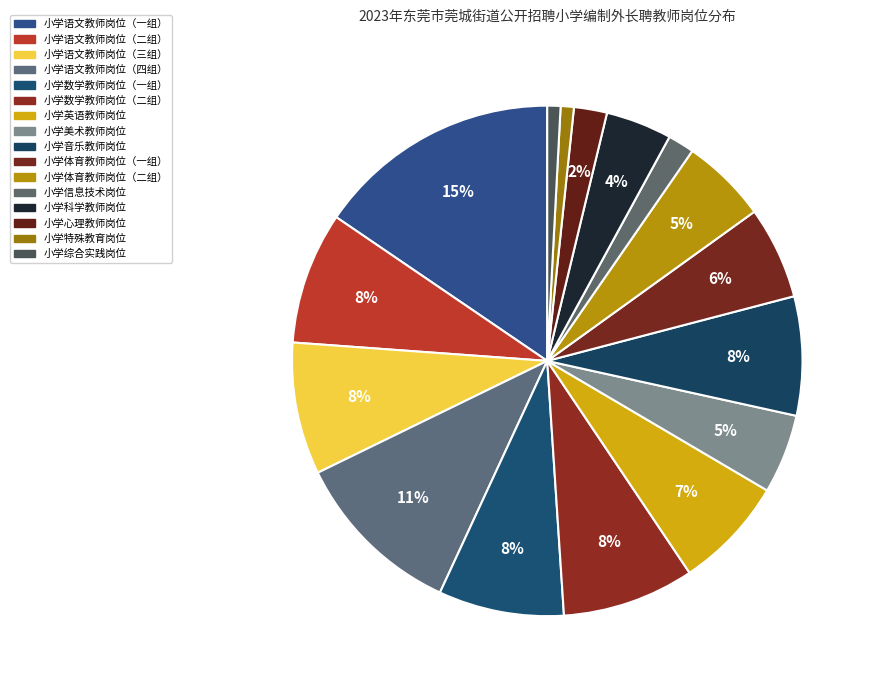

How many slices are in this pie chart?

16